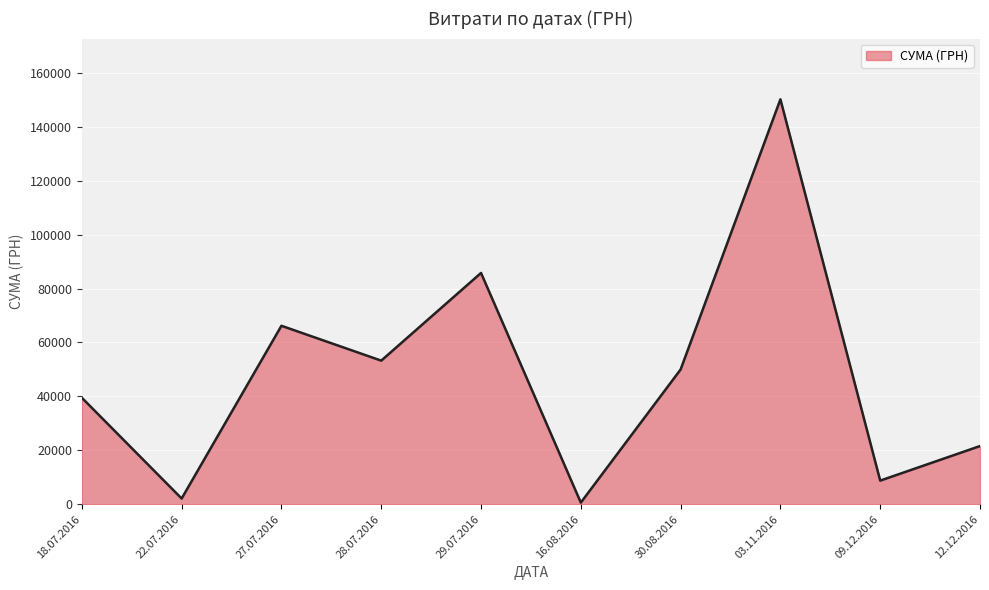

Reading left to right, extract all data points from this chart.

39504.0	2122.6	66203.0	53272.4	85804.2	609.0	49993.0	150216.7	8760.0	21581.0